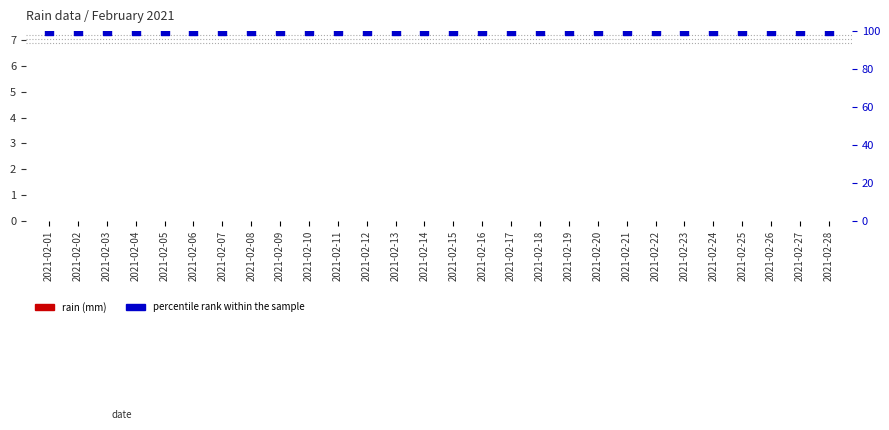

What are all the series names shown in the legend?

rain (mm), percentile rank within the sample